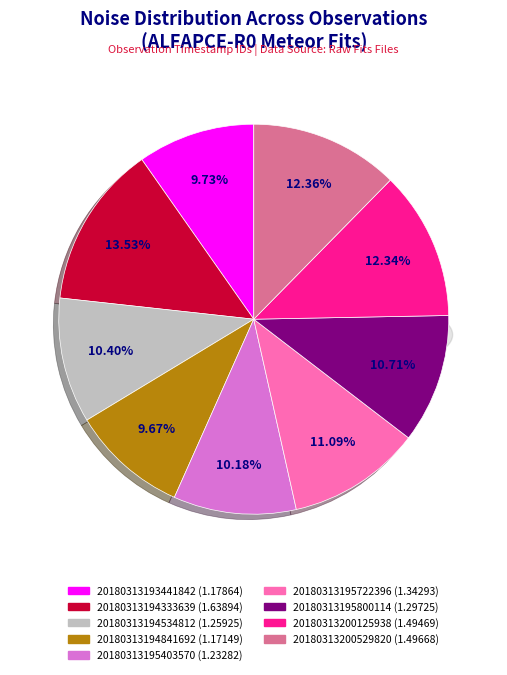

Is 20180313194534812 the majority of the pie?

No